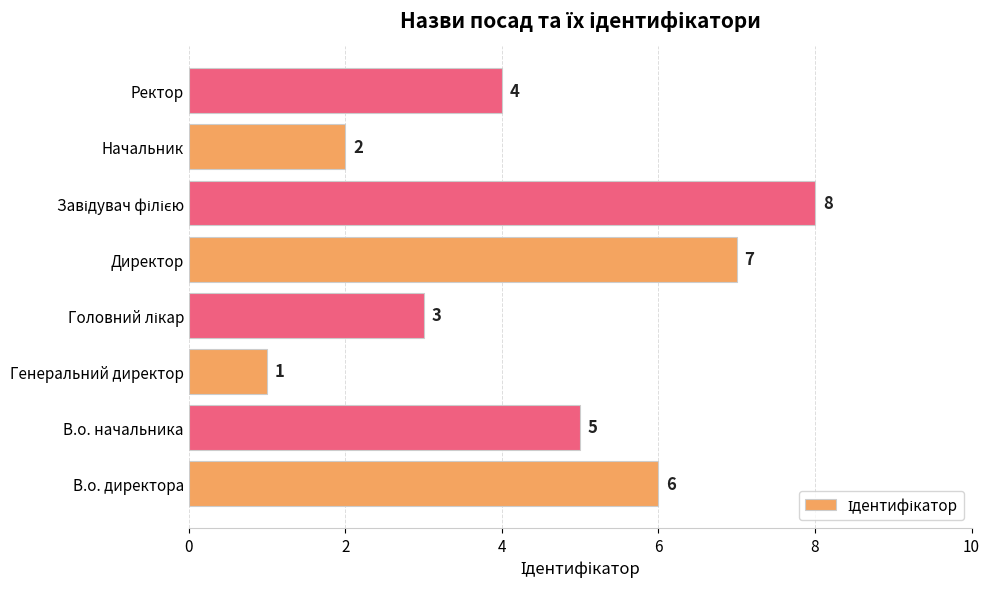

Reading bottom to top, list all the values displayed in this chart.

6	5	1	3	7	8	2	4